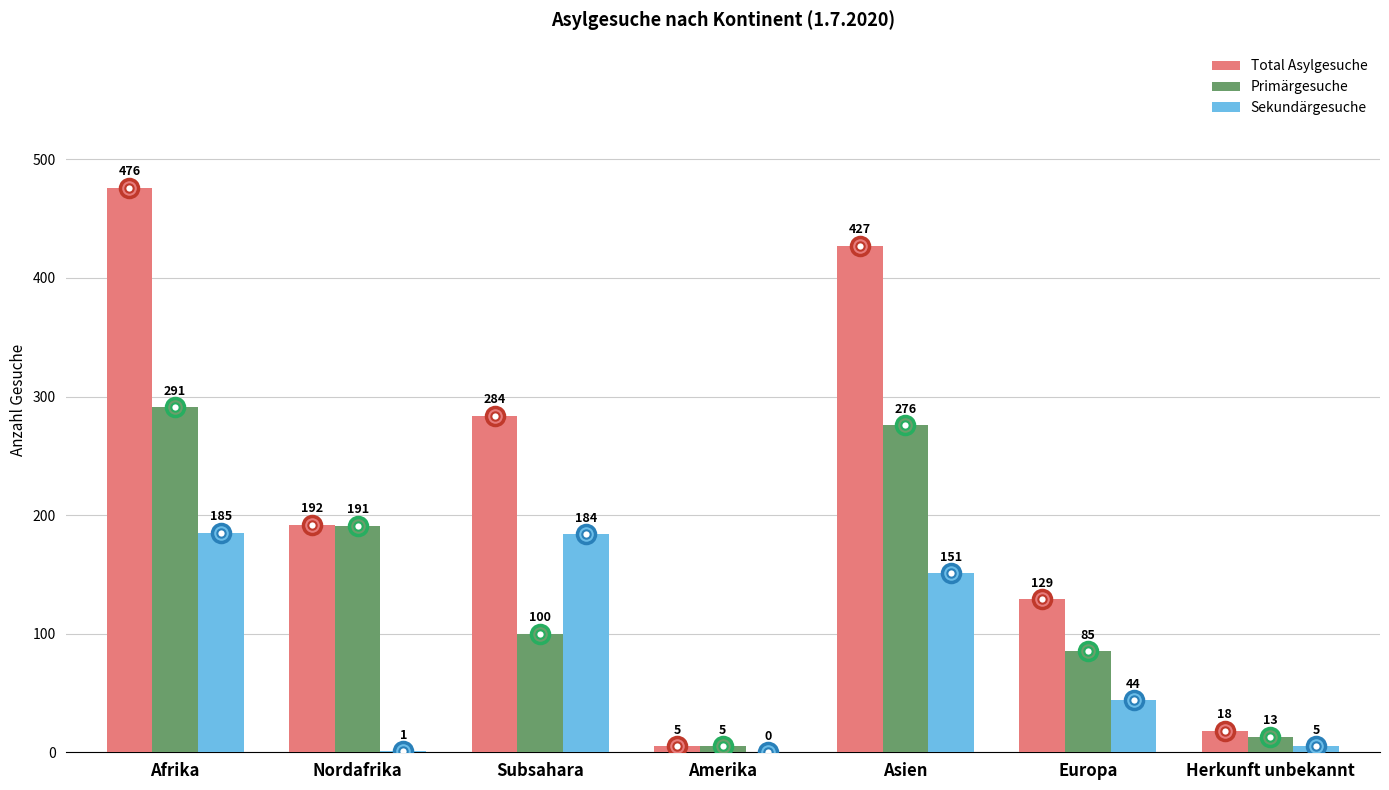

Reading right to left, what are all the values shown in this chart?

Total Asylgesuche: 18	129	427	5	284	192	476
Primärgesuche: 13	85	276	5	100	191	291
Sekundärgesuche: 5	44	151	0	184	1	185